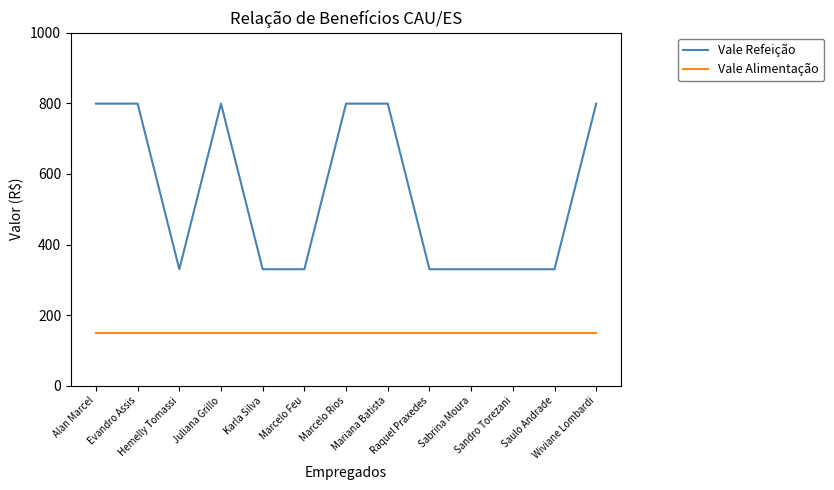

What is the difference between the maximum and minimum values in the Vale Refeição series?

469